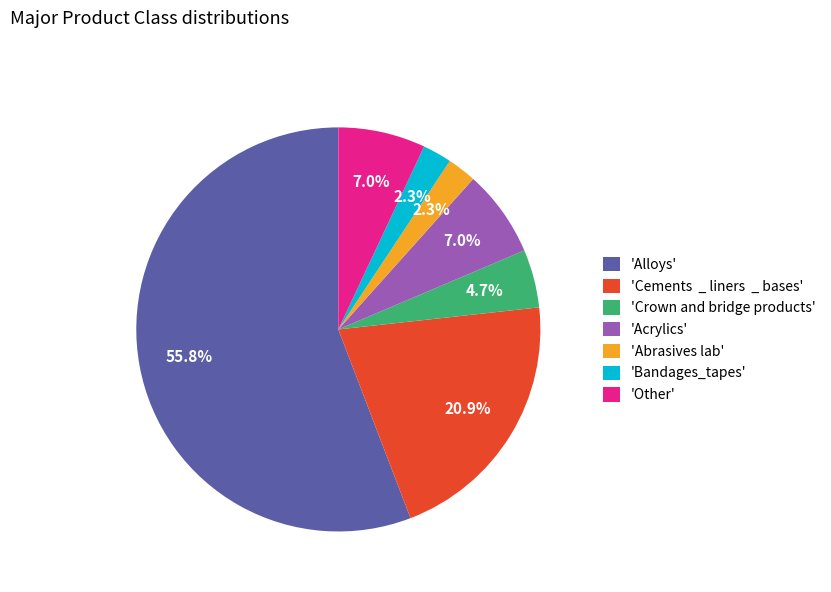

Which slice is the largest?

'Alloys'